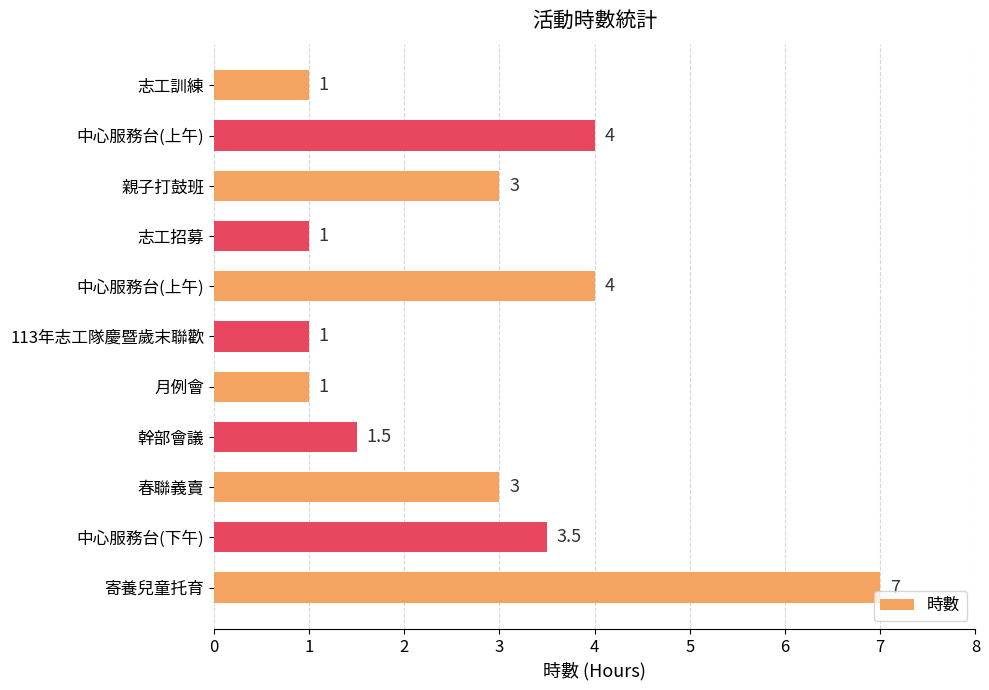

Count the number of data series in this chart.

1